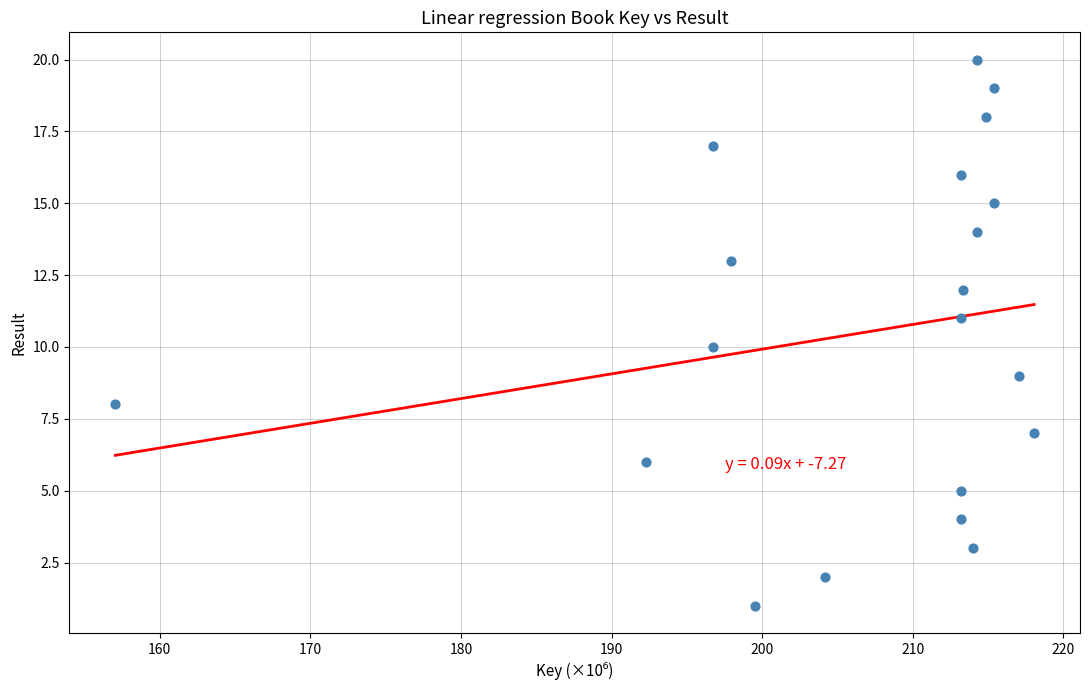

What is the range of Y values (max minus min)?

19